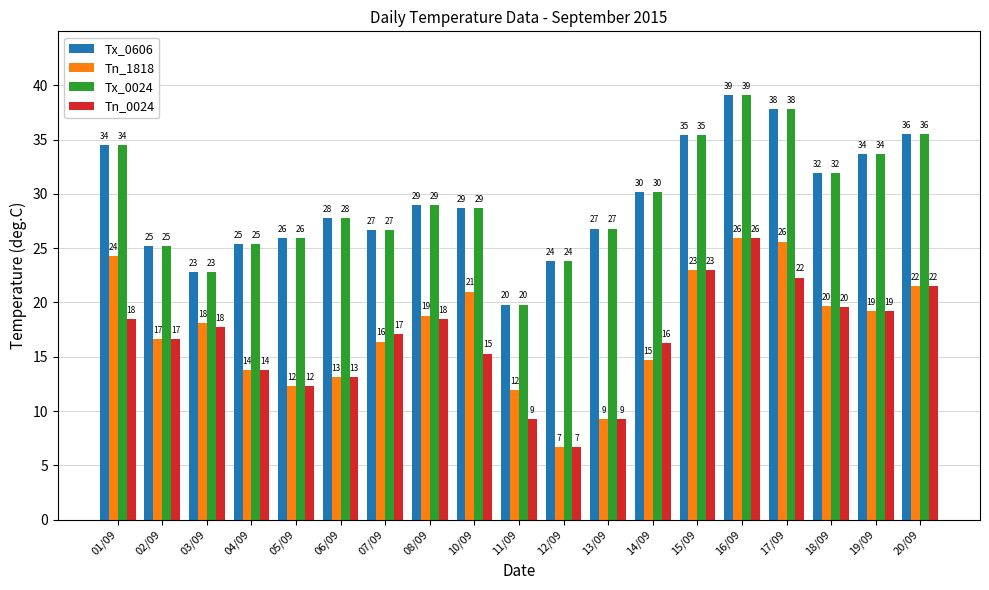

How many groups of bars are there?

19